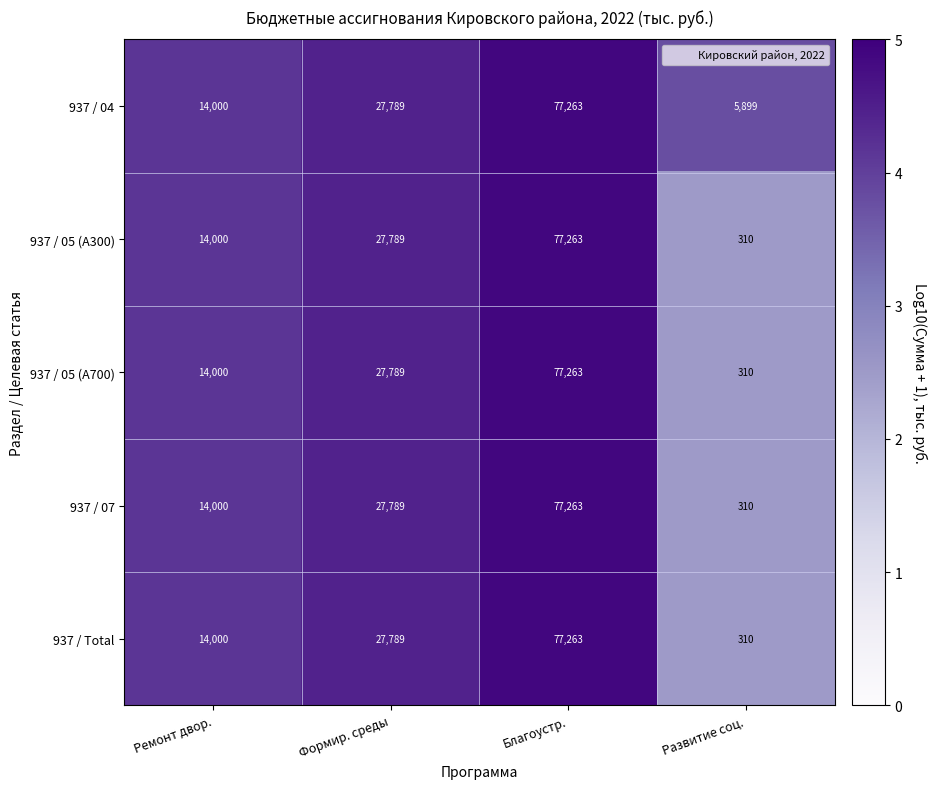

How many 937 / 05 (А300) values are between 14000 and 77263?

3